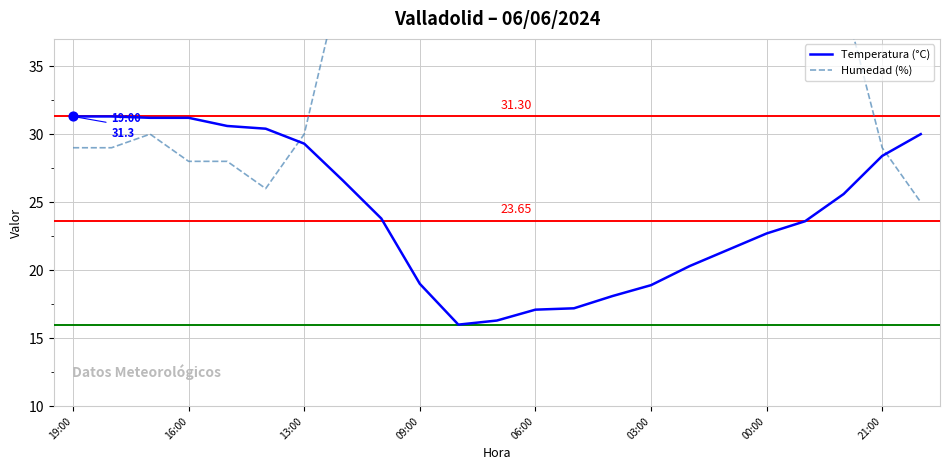

Which series contains the lowest Y value?

Temperatura (°C)